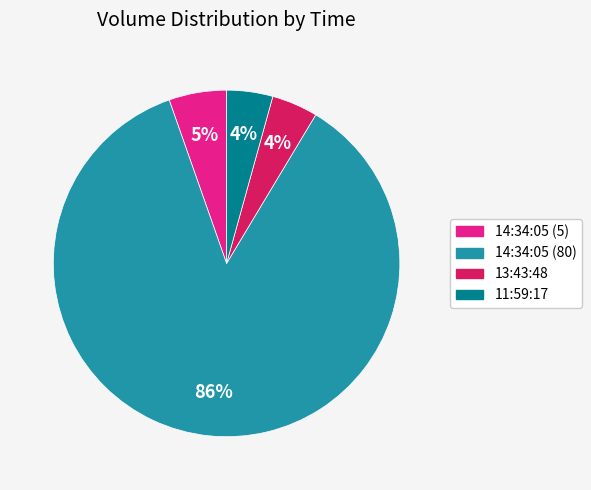

Is it true that 14:34:05 (80) is 86% of the pie?

True